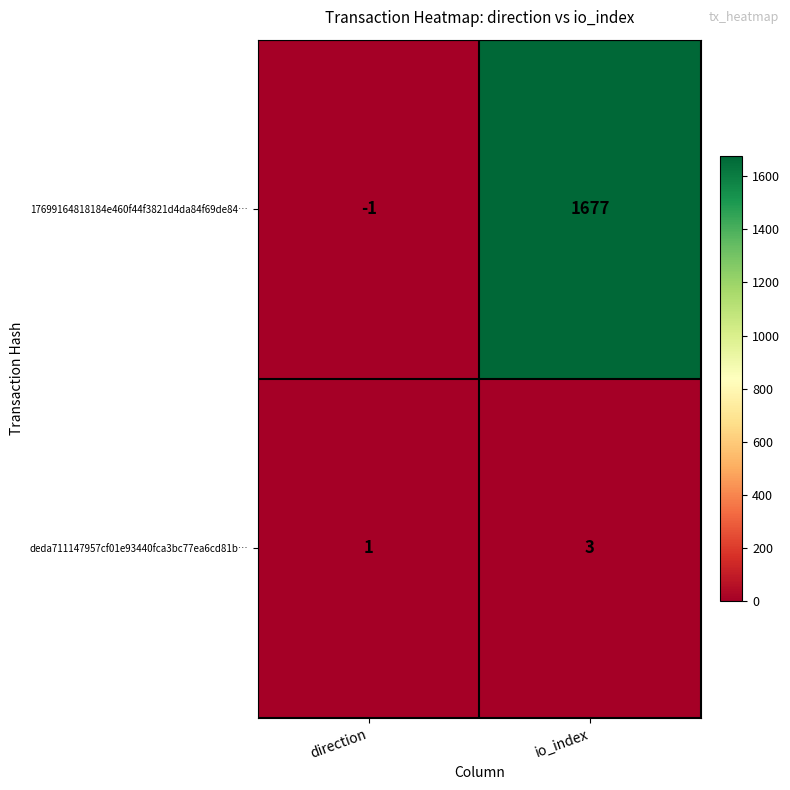

What is the sum of all deda711147957cf01e93440fca3bc77ea6cd81b… values?

4